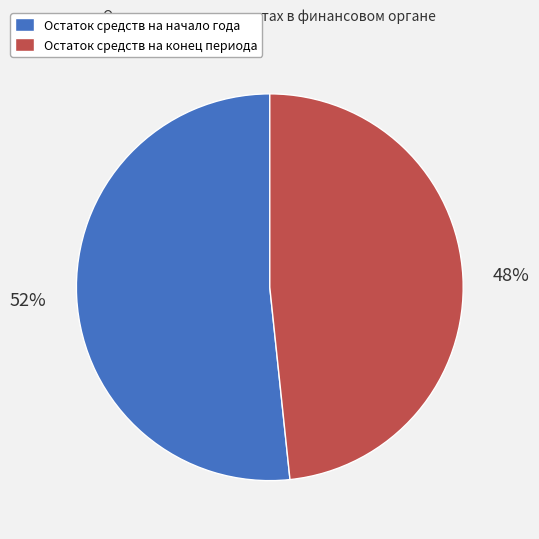

Is it true that Остаток средств на начало года is 46% of the pie?

False